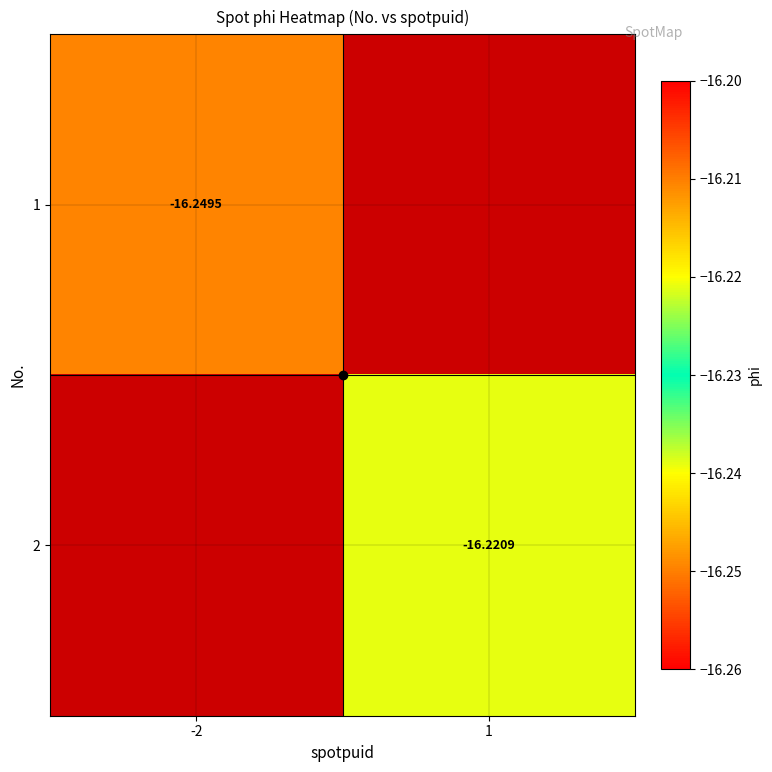

List the series in order of their overall mean, highest first.

2, 1